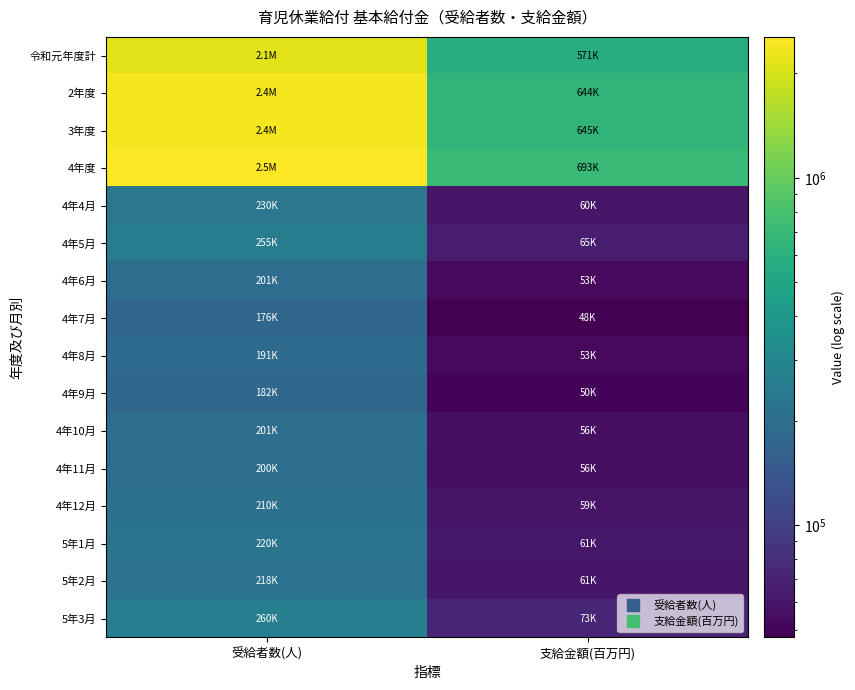

Reading left to right, list all the values displayed in this chart.

令和元年度計: 受給者数(人)=2139888.0	支給金額(百万円)=570934.7
2年度: 受給者数(人)=2392582.0	支給金額(百万円)=643669.8
3年度: 受給者数(人)=2404879.0	支給金額(百万円)=645172.1
4年度: 受給者数(人)=2544688.0	支給金額(百万円)=693284.7
4年4月: 受給者数(人)=230114.0	支給金額(百万円)=60374.9
4年5月: 受給者数(人)=254999.0	支給金額(百万円)=65317.1
4年6月: 受給者数(人)=200655.0	支給金額(百万円)=53003.2
4年7月: 受給者数(人)=176323.0	支給金額(百万円)=47583.7
4年8月: 受給者数(人)=191167.0	支給金額(百万円)=52521.6
4年9月: 受給者数(人)=182168.0	支給金額(百万円)=49639.4
4年10月: 受給者数(人)=201227.0	支給金額(百万円)=55805.0
4年11月: 受給者数(人)=200480.0	支給金額(百万円)=55572.4
4年12月: 受給者数(人)=210171.0	支給金額(百万円)=58665.5
5年1月: 受給者数(人)=220063.0	支給金額(百万円)=61488.0
5年2月: 受給者数(人)=217781.0	支給金額(百万円)=60603.4
5年3月: 受給者数(人)=259540.0	支給金額(百万円)=72710.5